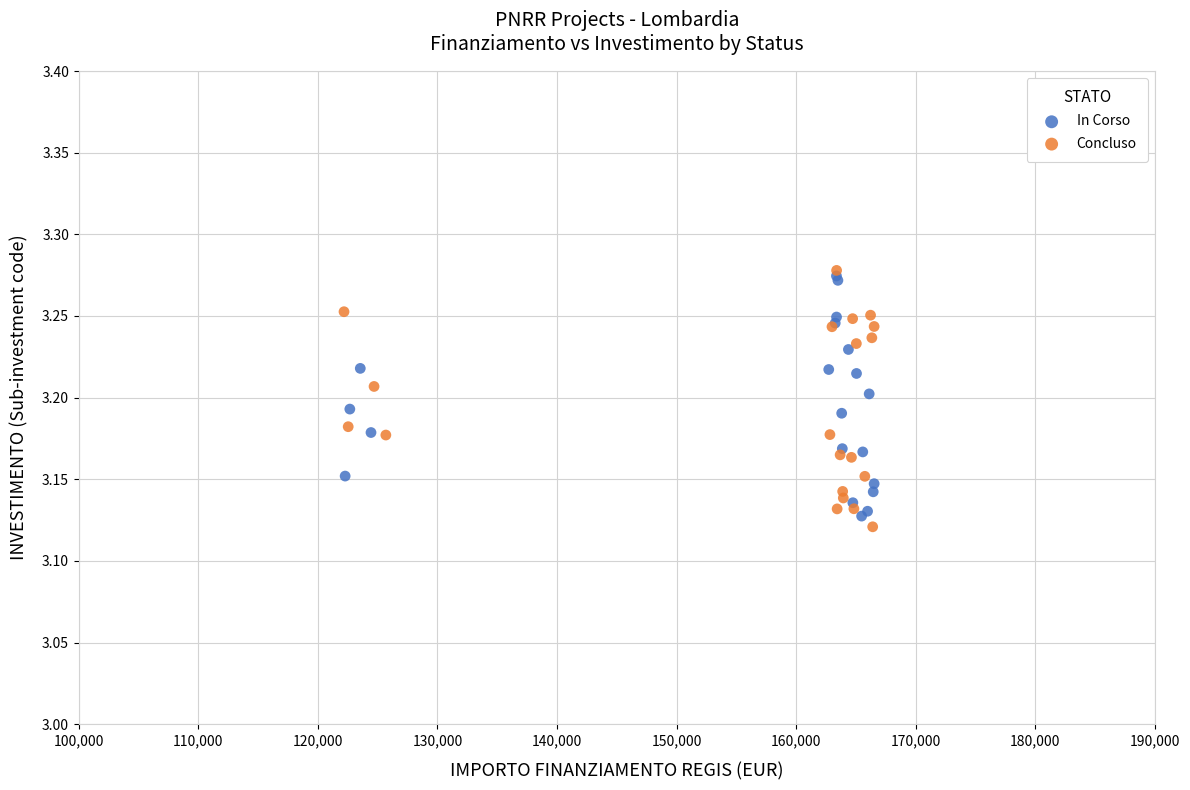

Which series has the widest spread of Y values?

Concluso